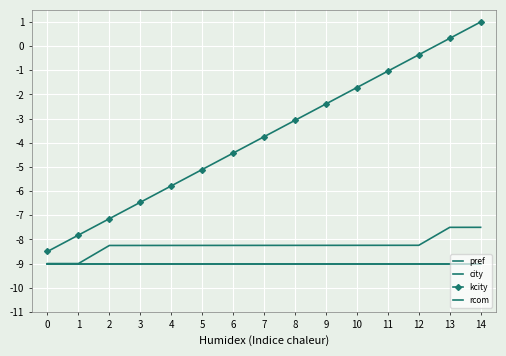

True or false: pref has a value of -9.0 at 13.

True